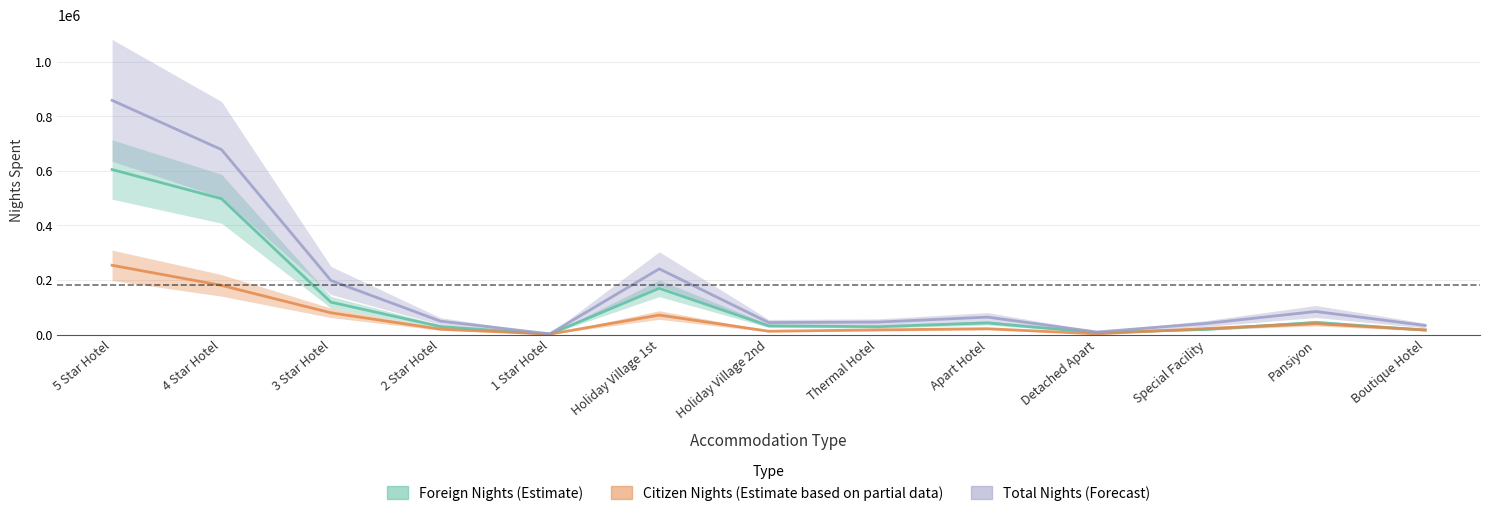

Which series has the largest total across all categories?

Total Nights (Forecast)